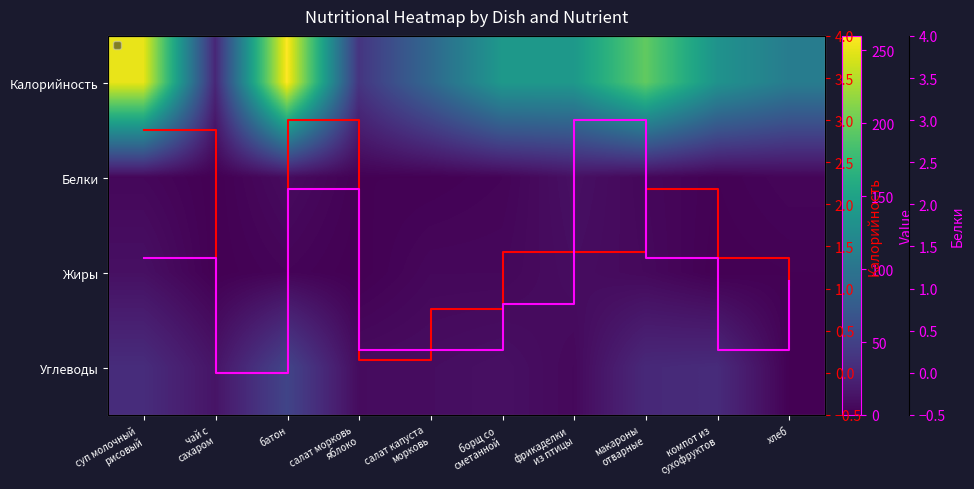

At which category is the sum across all series the highest?

батон